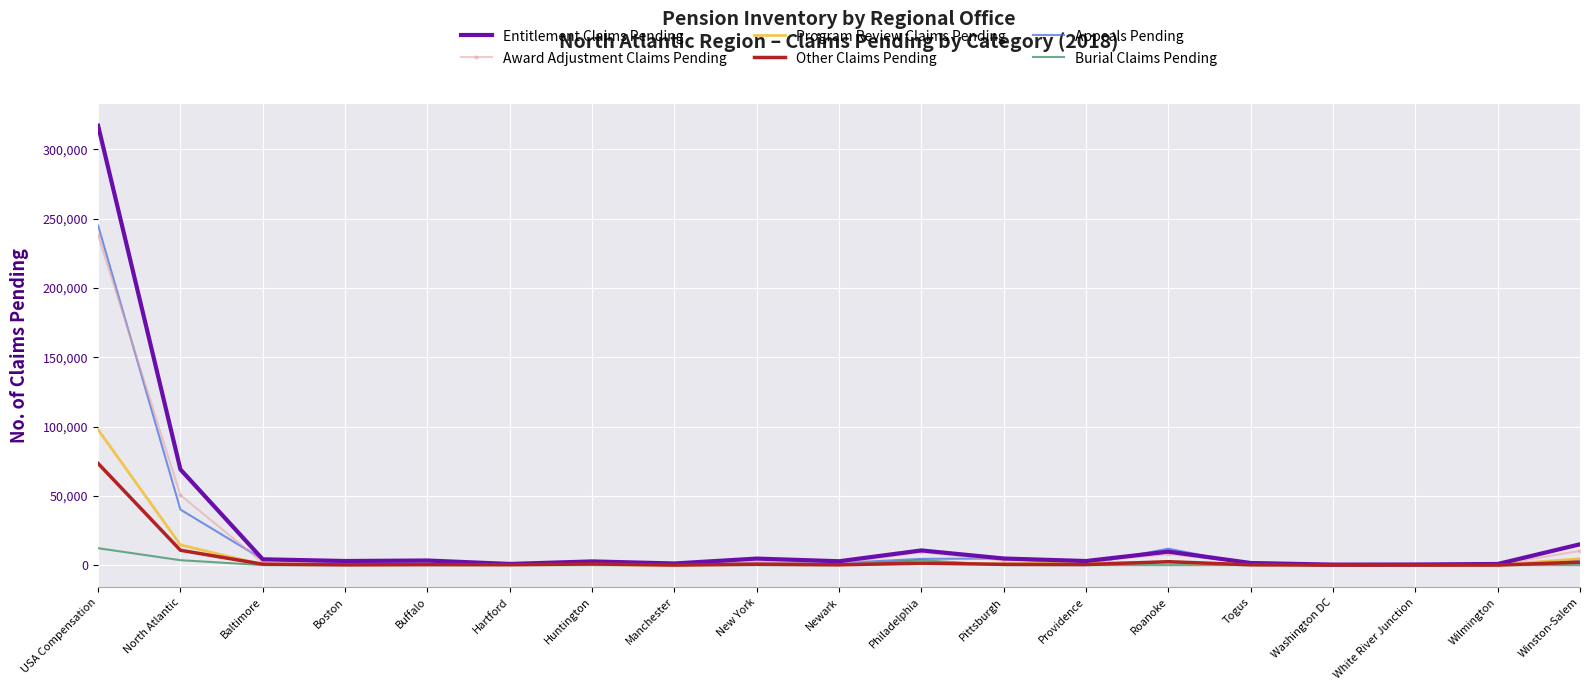

Rank the series by their maximum value, from highest to lowest.

Entitlement Claims Pending, Appeals Pending, Award Adjustment Claims Pending, Program Review Claims Pending, Other Claims Pending, Burial Claims Pending